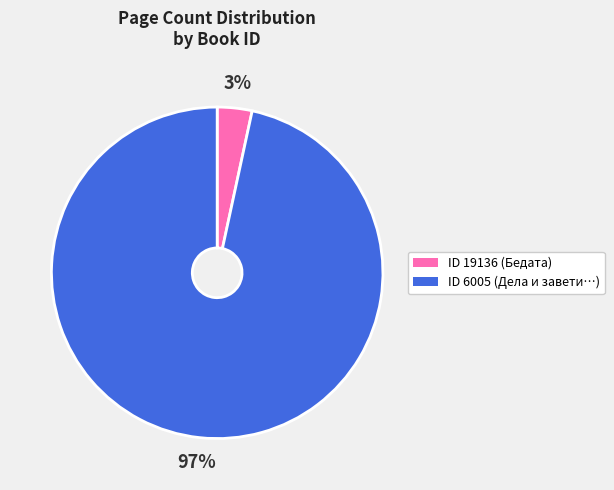

To the nearest percent, what is the average slice percentage?

50%